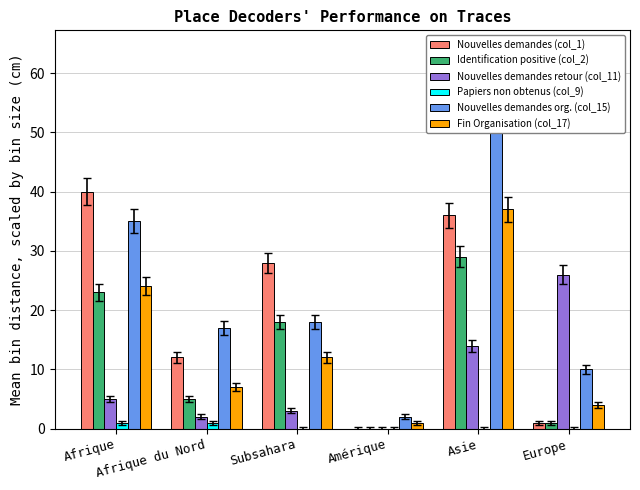

Between Afrique and Europe, which series saw the biggest shift?

Nouvelles demandes (col_1)